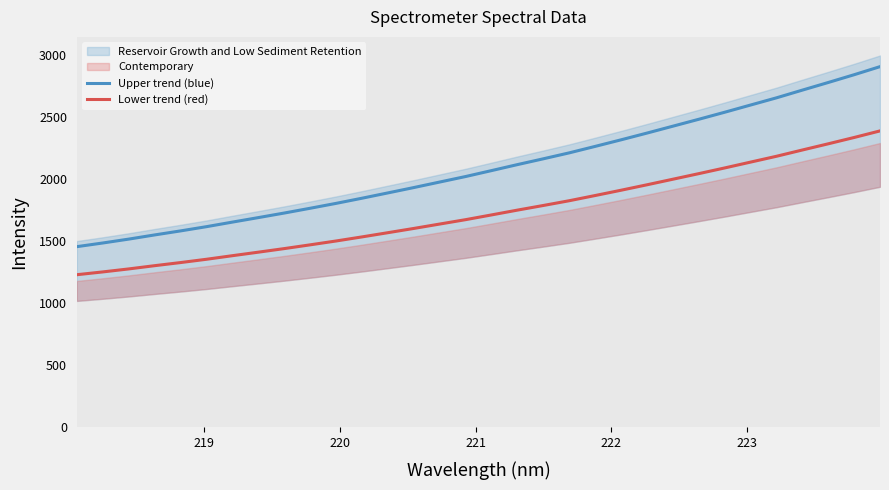

True or false: Lower trend (red) and Upper trend (blue) cross at least once.

False